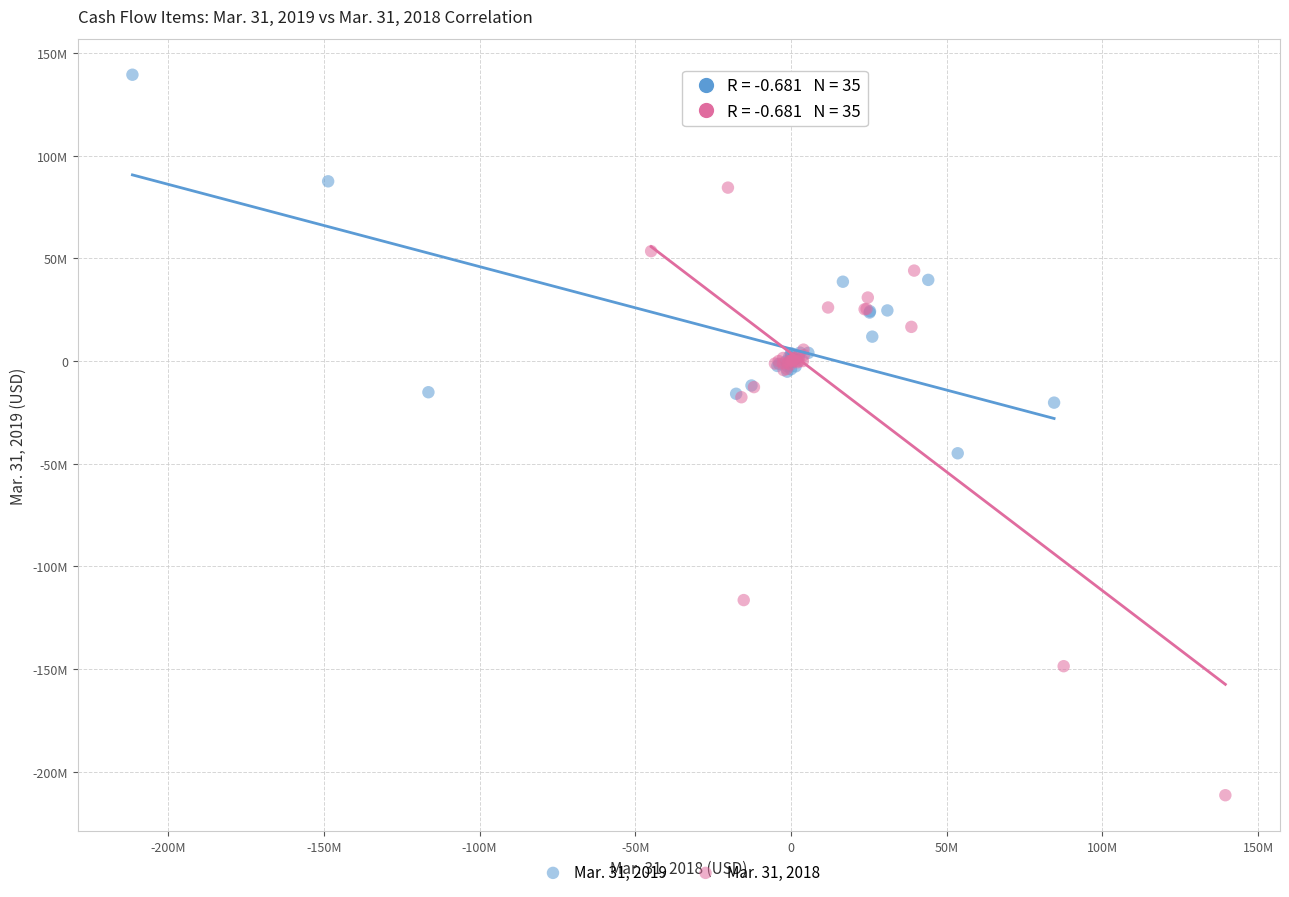

What are all the series names shown in the legend?

Mar. 31, 2019, Mar. 31, 2018